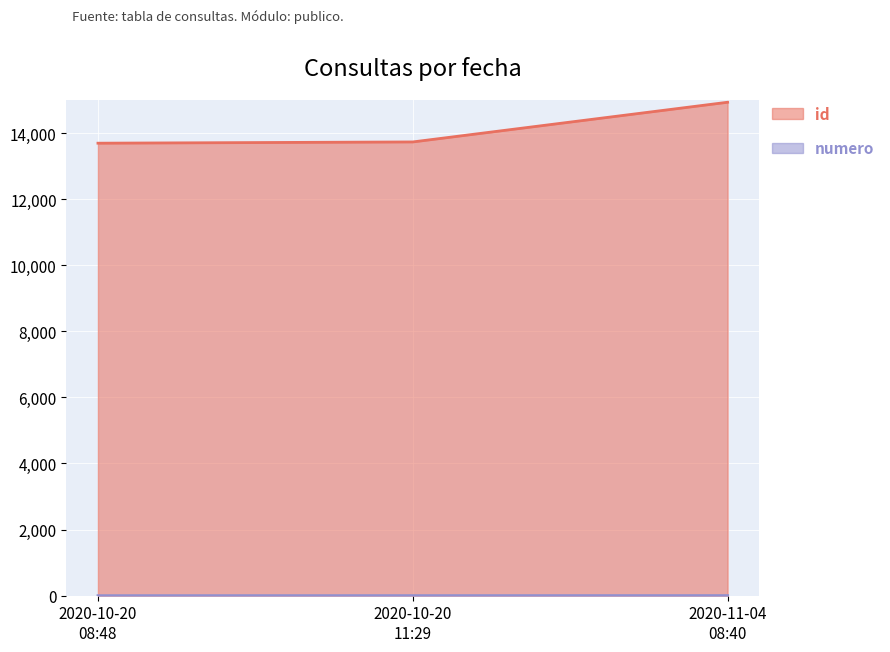

What is the lowest value of the id series?

13693